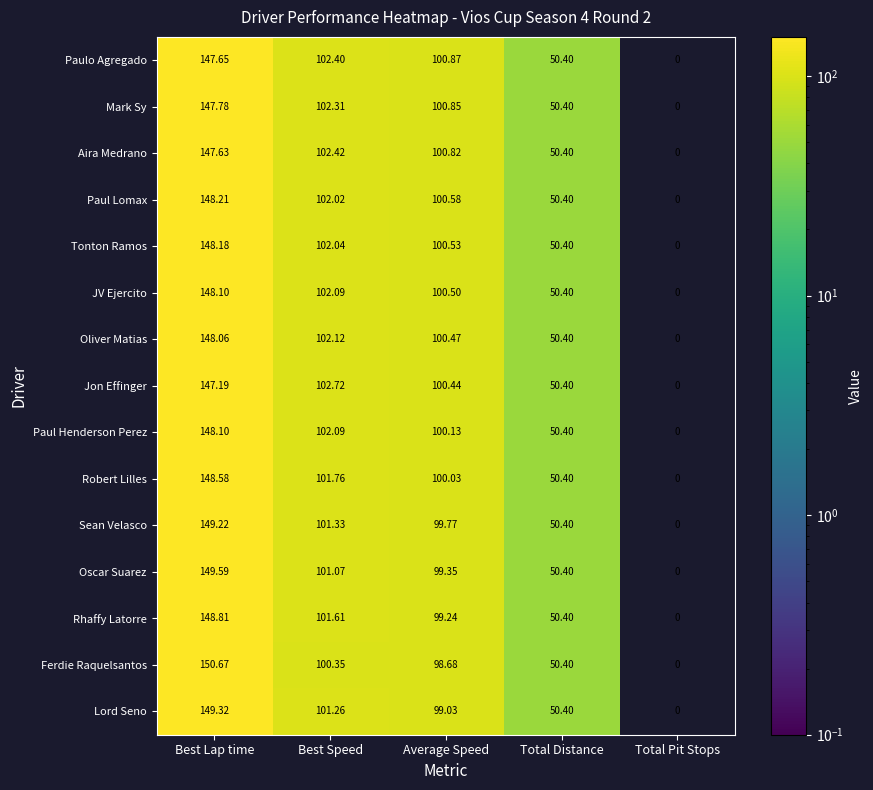

Which category has the lowest value across all series?

Total Pit Stops